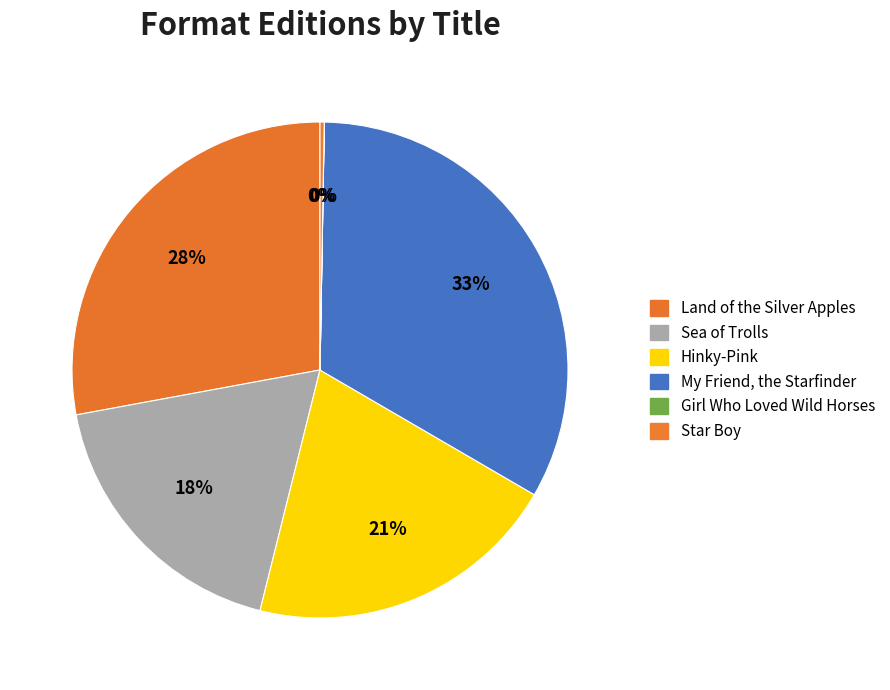

How many segments does this pie chart have?

6